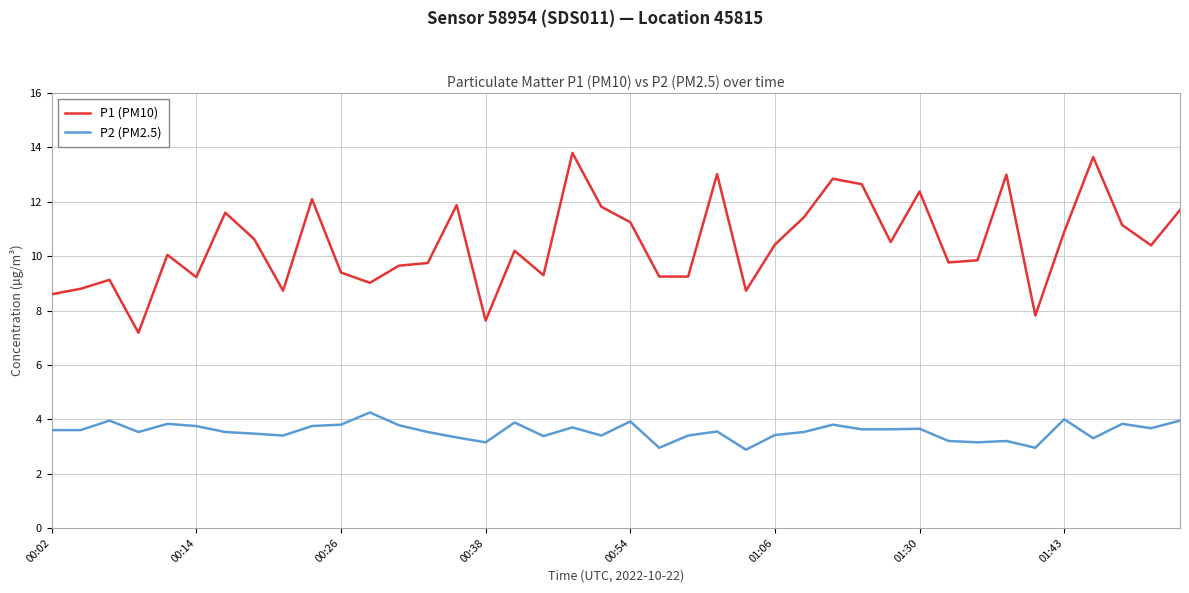

True or false: P2 (PM2.5) and P1 (PM10) cross at least once.

False